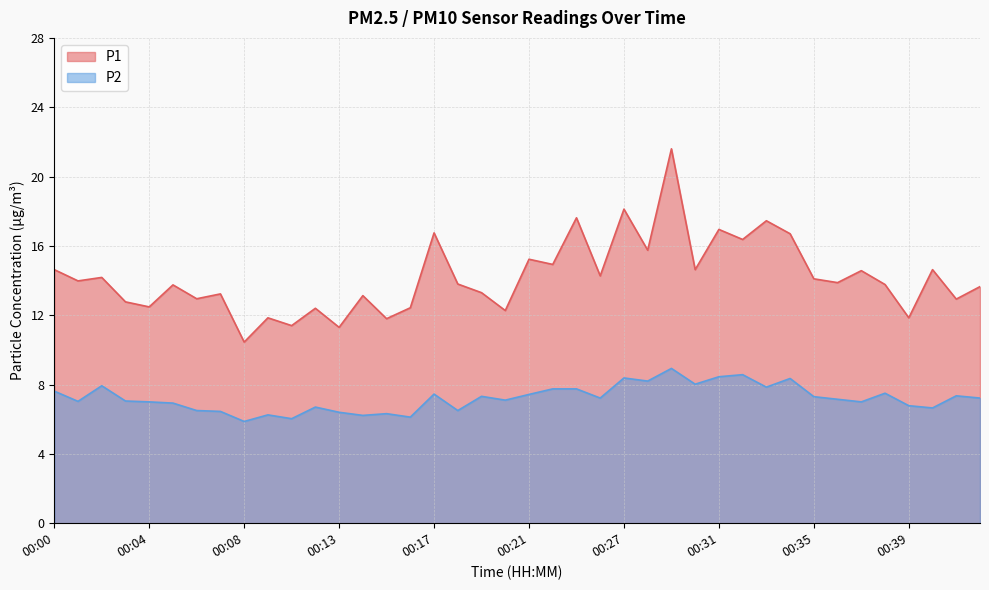

True or false: P2 and P1 cross at least once.

False